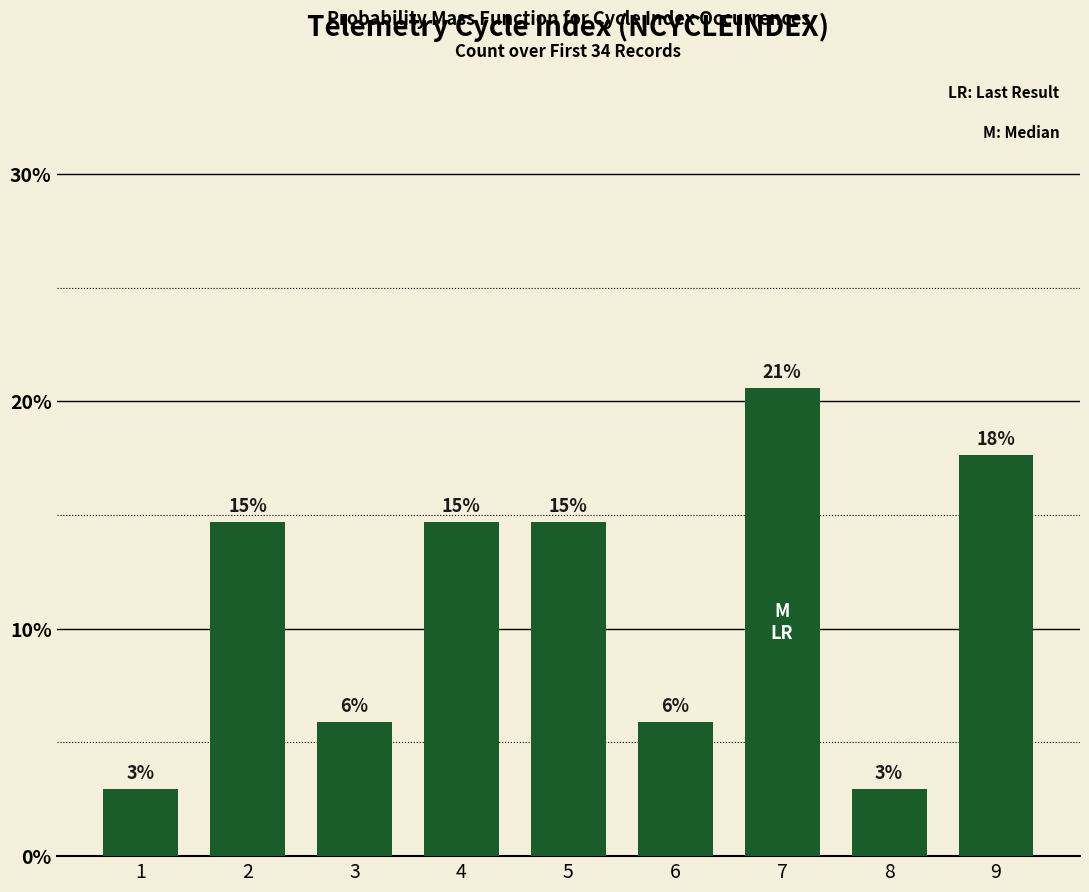

Reading left to right, list all the values displayed in this chart.

2.9	14.7	5.9	14.7	14.7	5.9	20.6	2.9	17.6